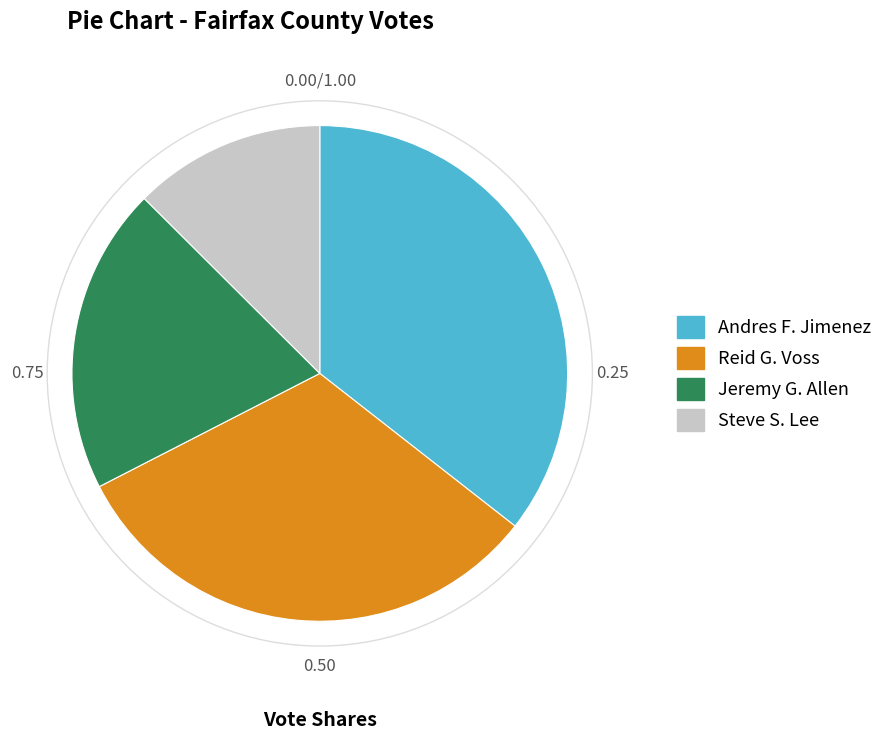

Does any single category account for the majority?

No